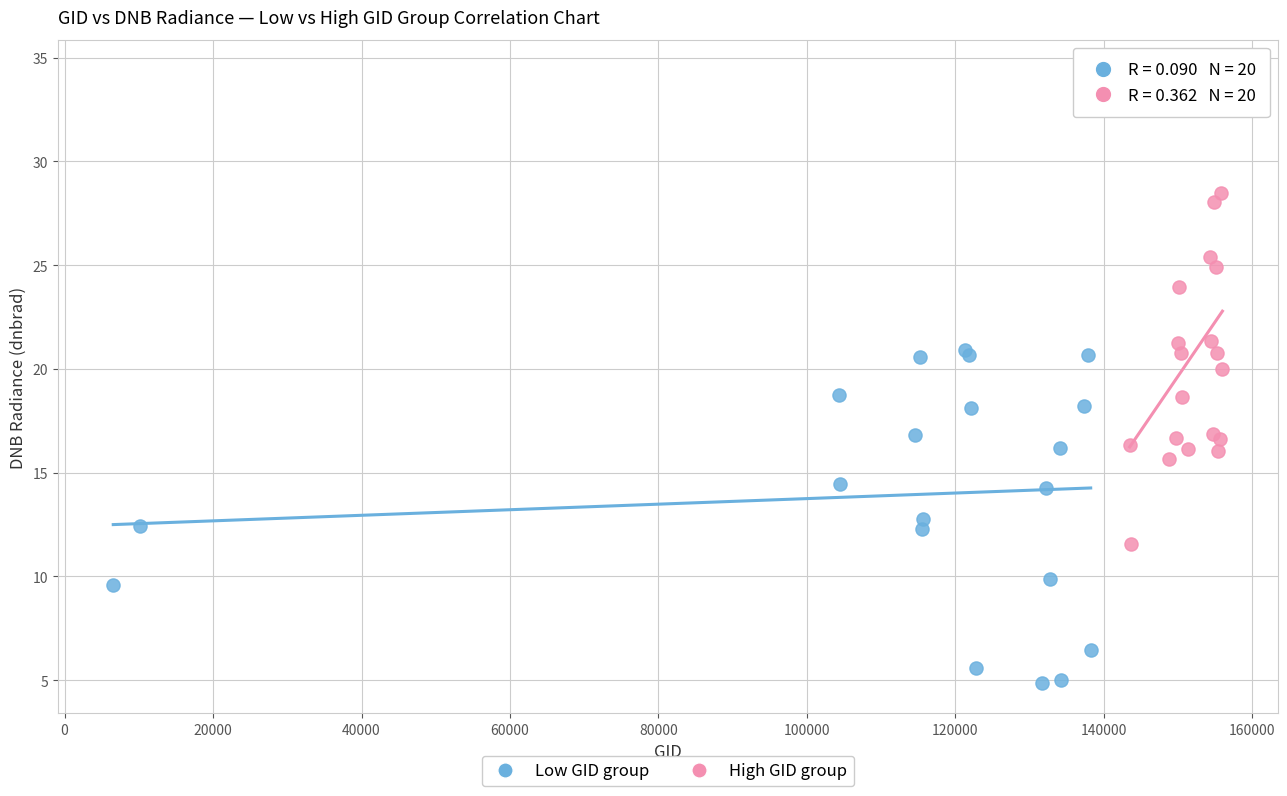

What are all the series names shown in the legend?

Low GID group, High GID group